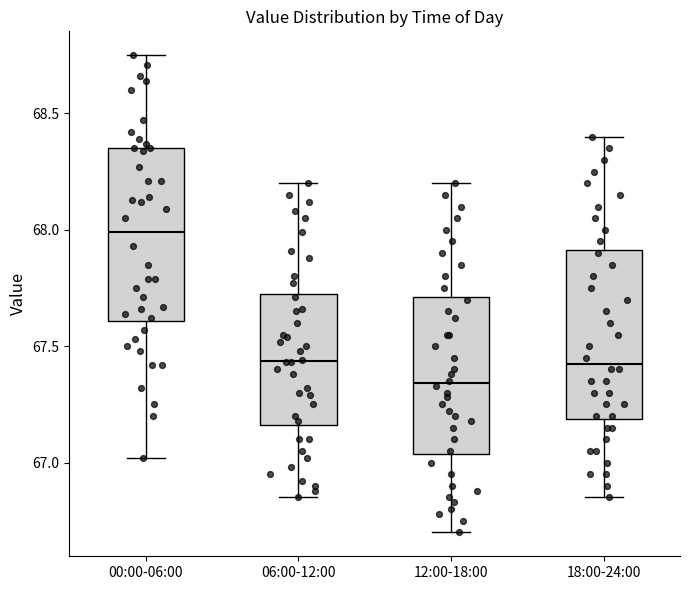

Which box has the highest median line?

00:00-06:00